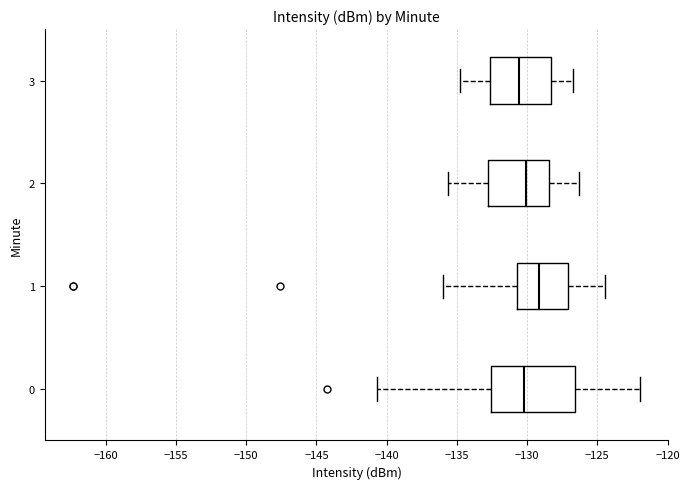

Reading bottom to top, read every box against the x-axis: the position of its median line, the range the box covers, and the ends of its whiskers. The values are not printed on the chart, so give them approximately, as read against the axis.

0: median -130.0, box -132.5 to -126.5, whiskers -140.5 to -122.0
1: median -129.0, box -130.5 to -127.0, whiskers -136.0 to -124.5
2: median -130.0, box -132.5 to -128.5, whiskers -135.5 to -126.5
3: median -130.5, box -132.5 to -128.5, whiskers -135.0 to -126.5